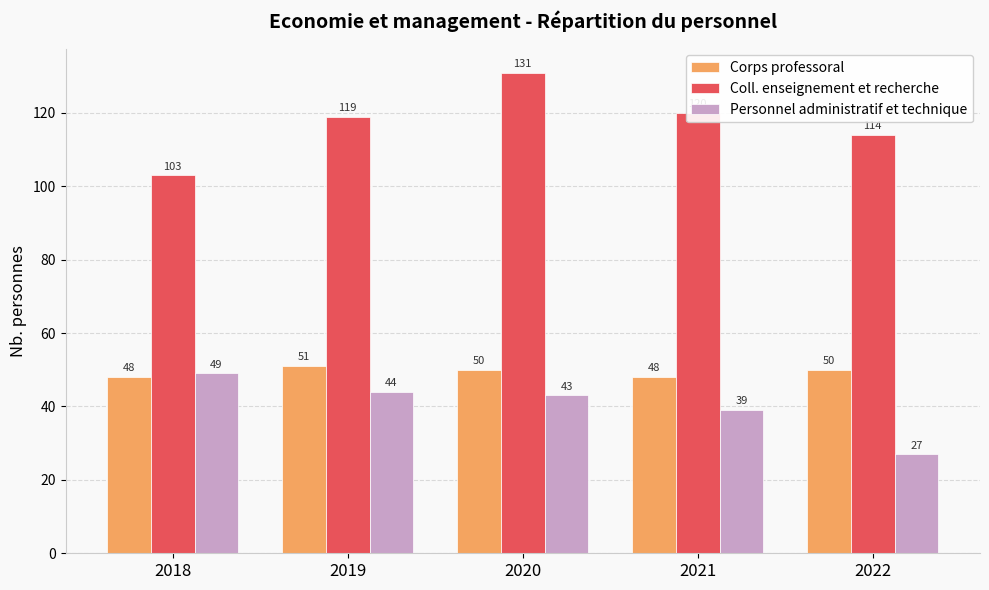

What is the difference between the maximum and minimum values in the Corps professoral series?

3